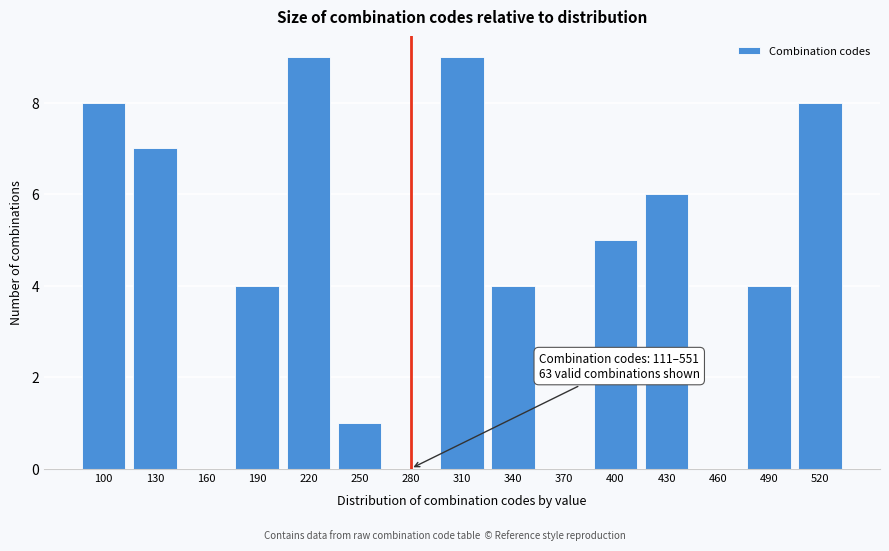

Reading right to left, list all the values displayed in this chart.

520=8	490=4	460=0	430=6	400=5	370=0	340=4	310=9	280=0	250=1	220=9	190=4	160=0	130=7	100=8